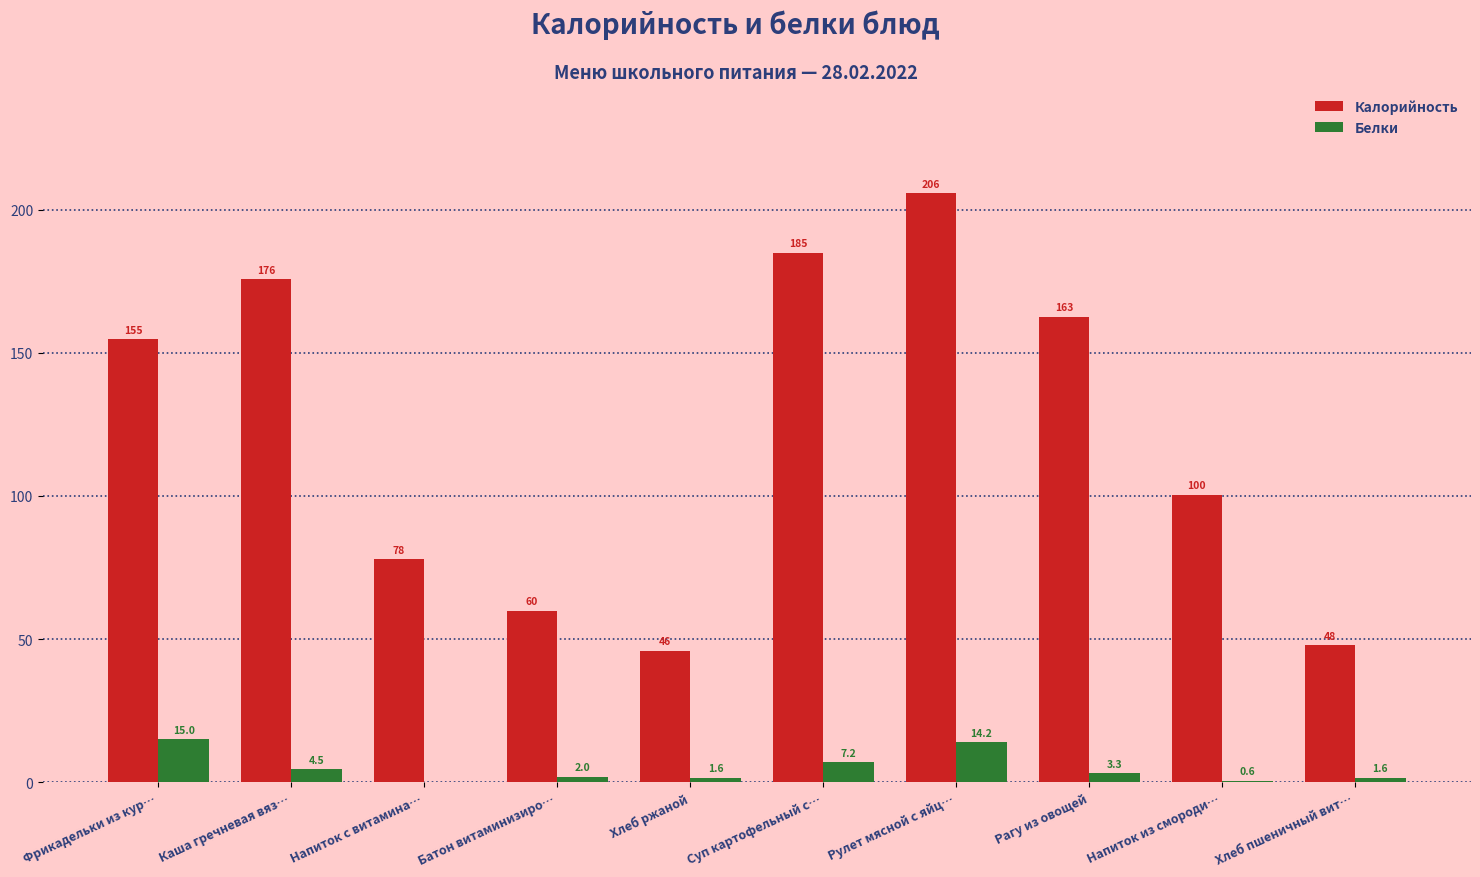

What is the difference between the Белки values at Хлеб пшеничный вит… and Рагу из овощей?

1.7